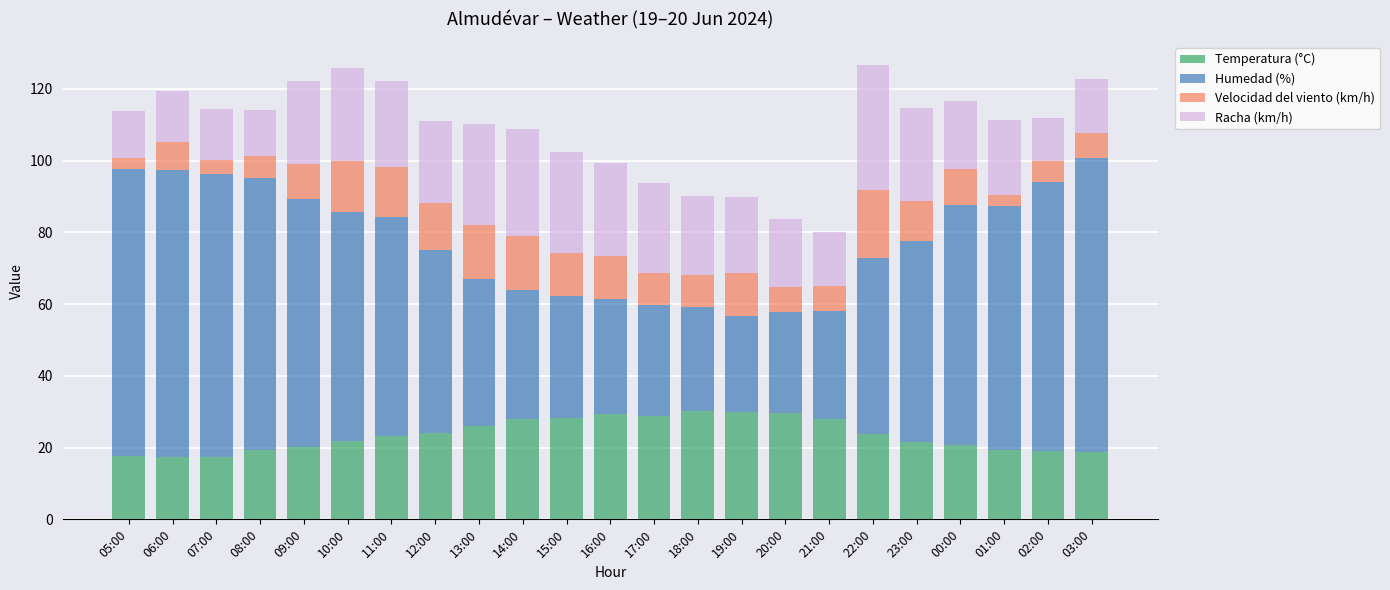

What is the average value of the Temperatura (°C) series?

23.6